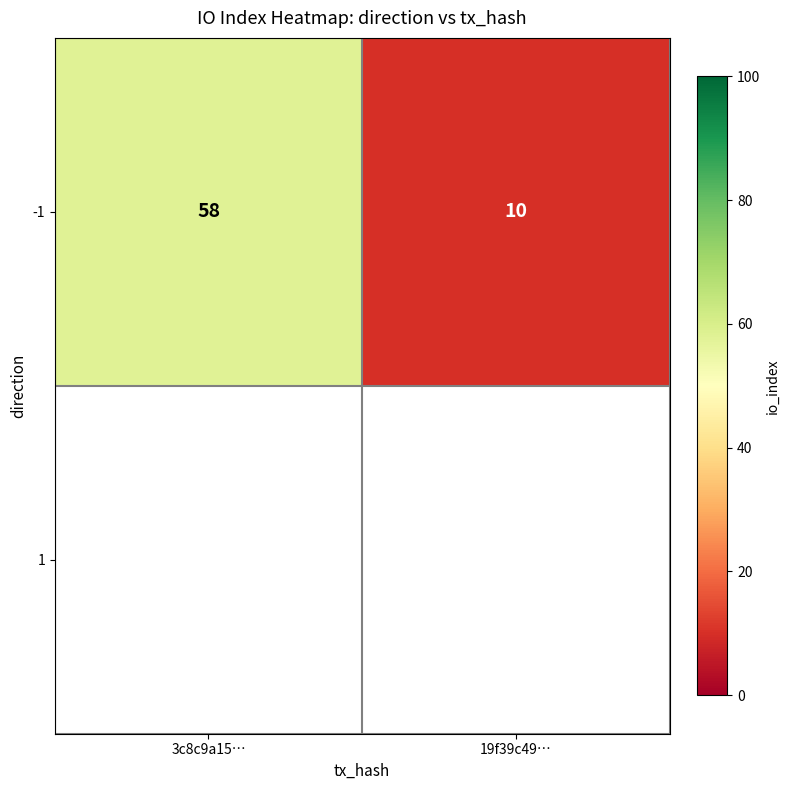

What is the change in value from 3c8c9a15… to 19f39c49…?

-48